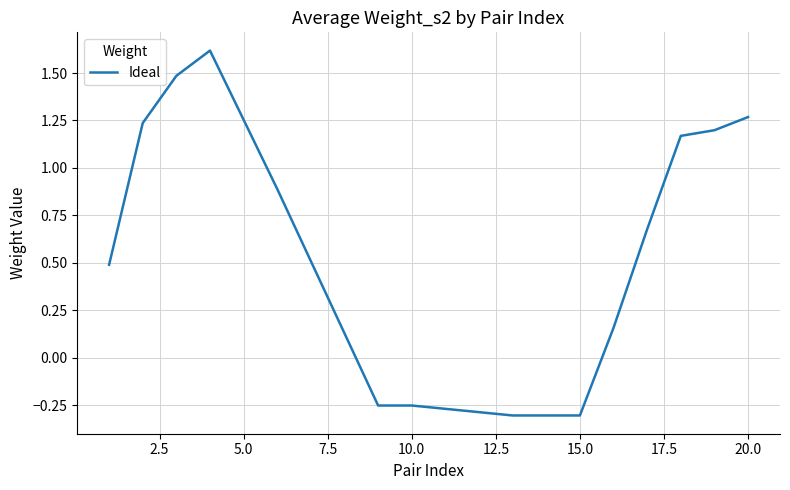

Count the number of categories in the chart.

20